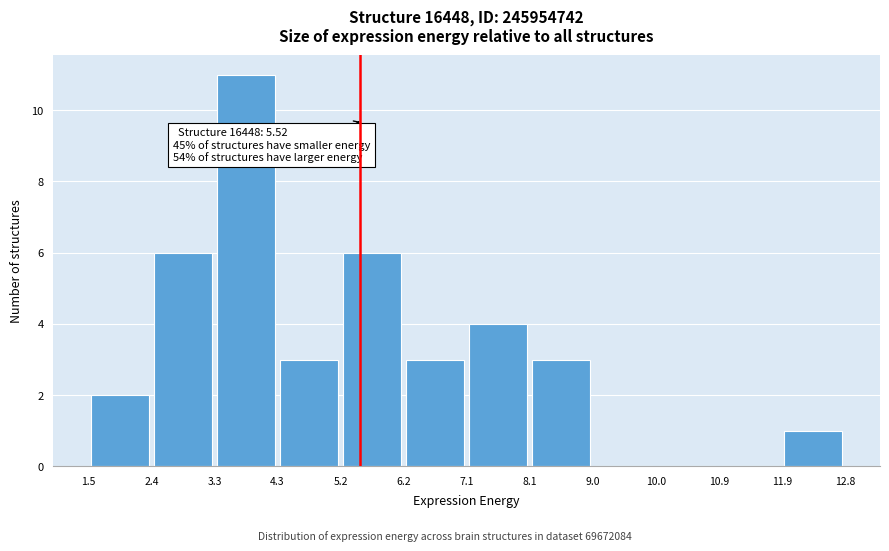

Which range on the x-axis has the tallest bar?

3.3 to 4.3